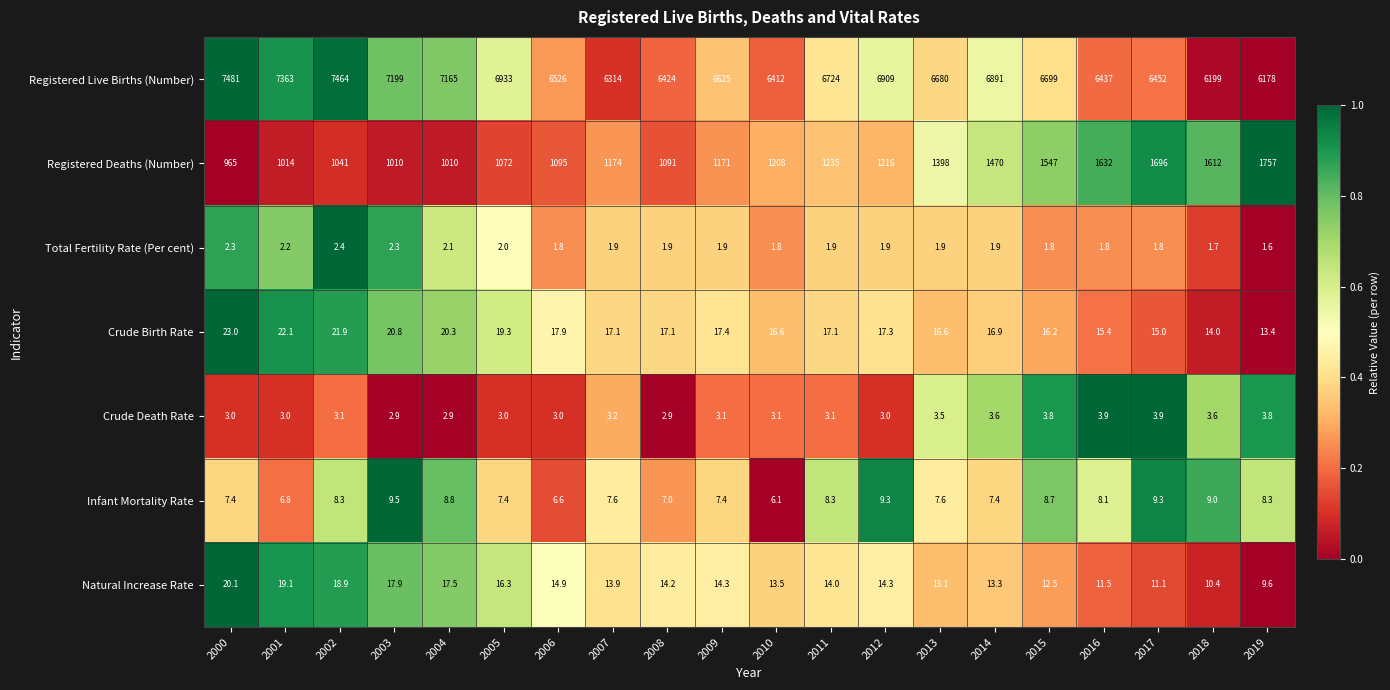

Which series has the widest spread of values?

Registered Live Births (Number)